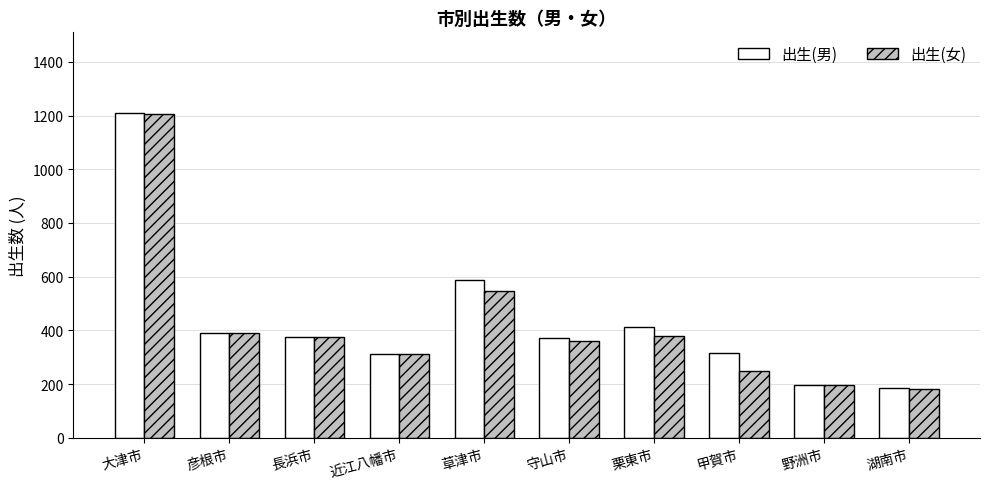

What is the greatest value displayed?

1208